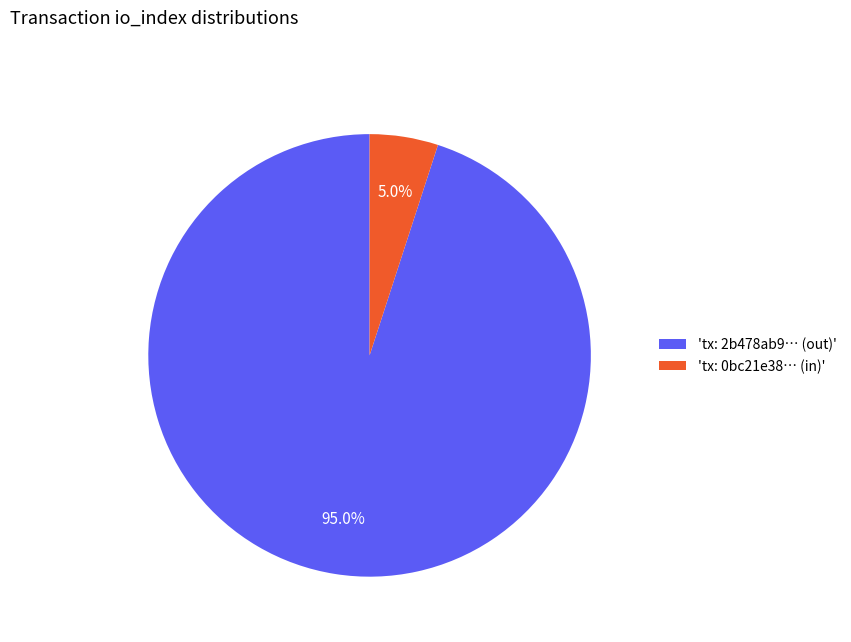

How many segments does this pie chart have?

2